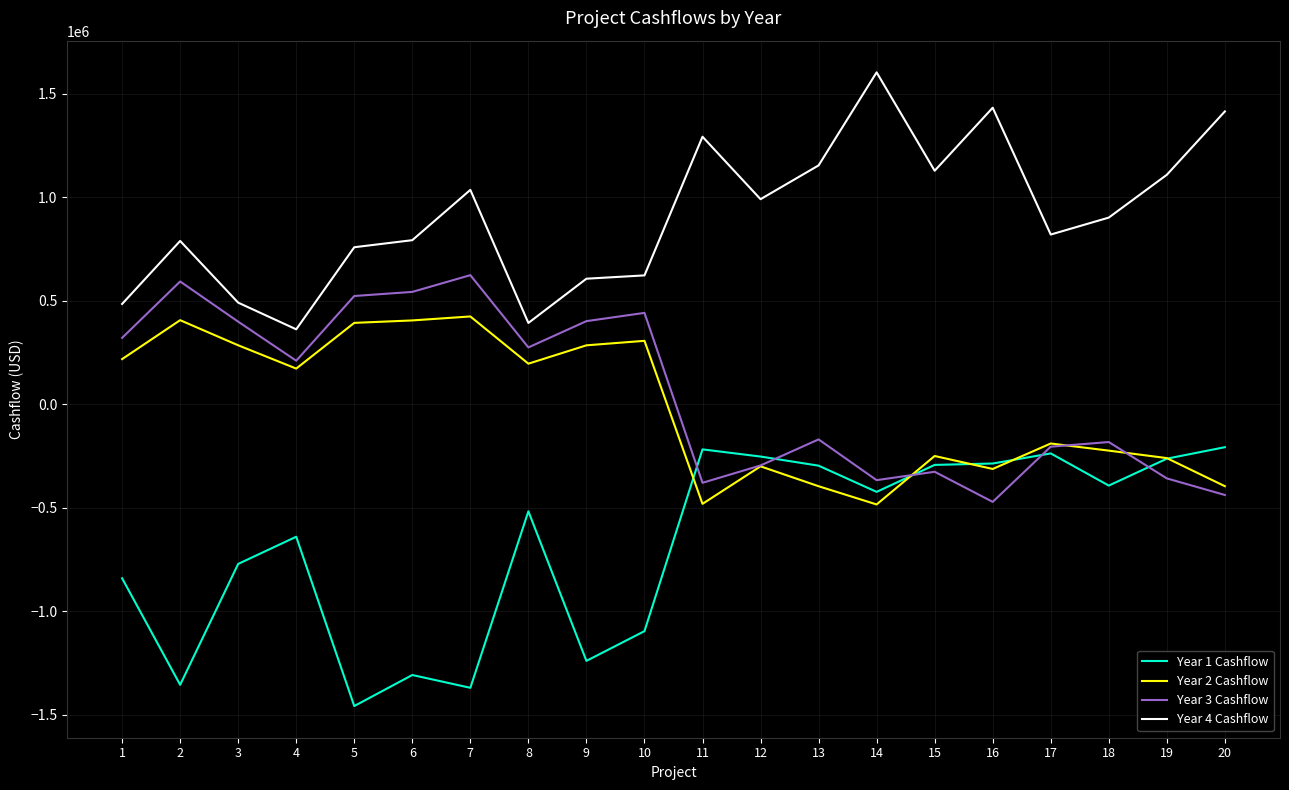

What is the difference between the highest and lowest values at 3?

1261964